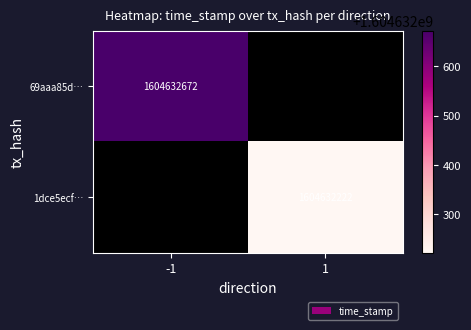

Which has a higher value, 1 or -1?

1